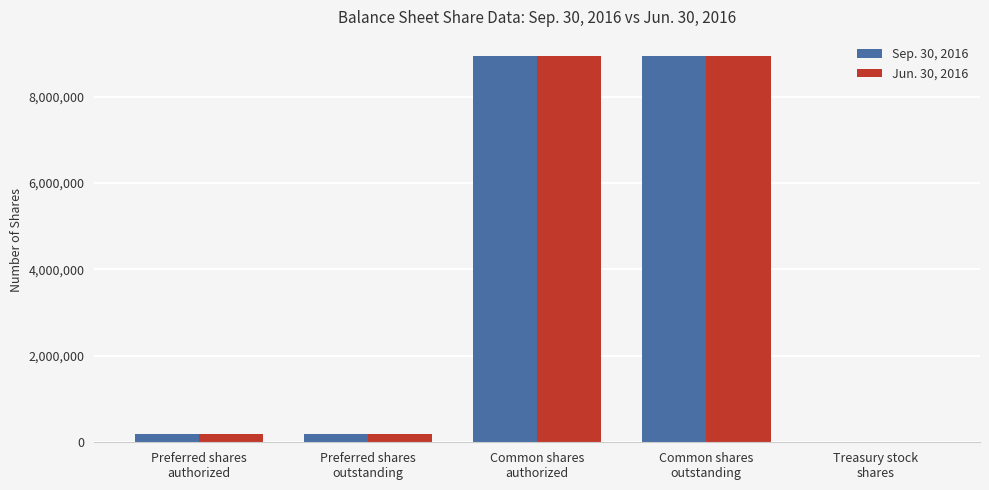

What is the maximum value shown in the chart?

8934452